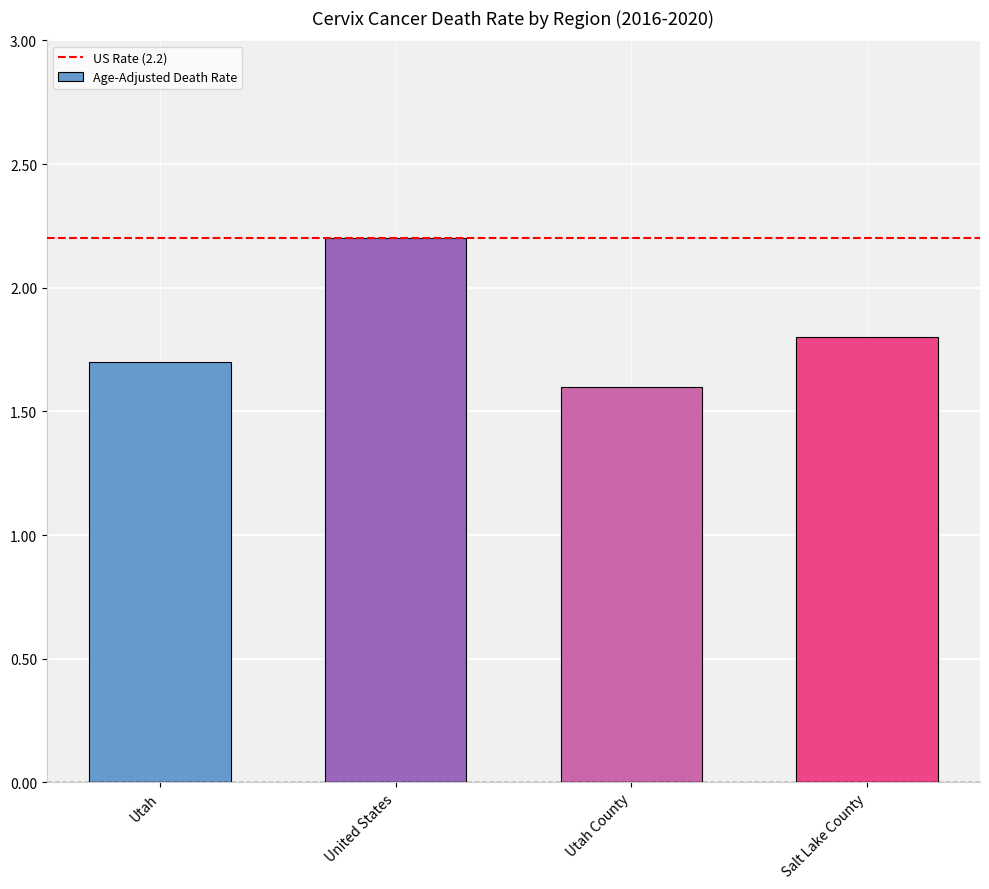

How many data points does each series have?

4